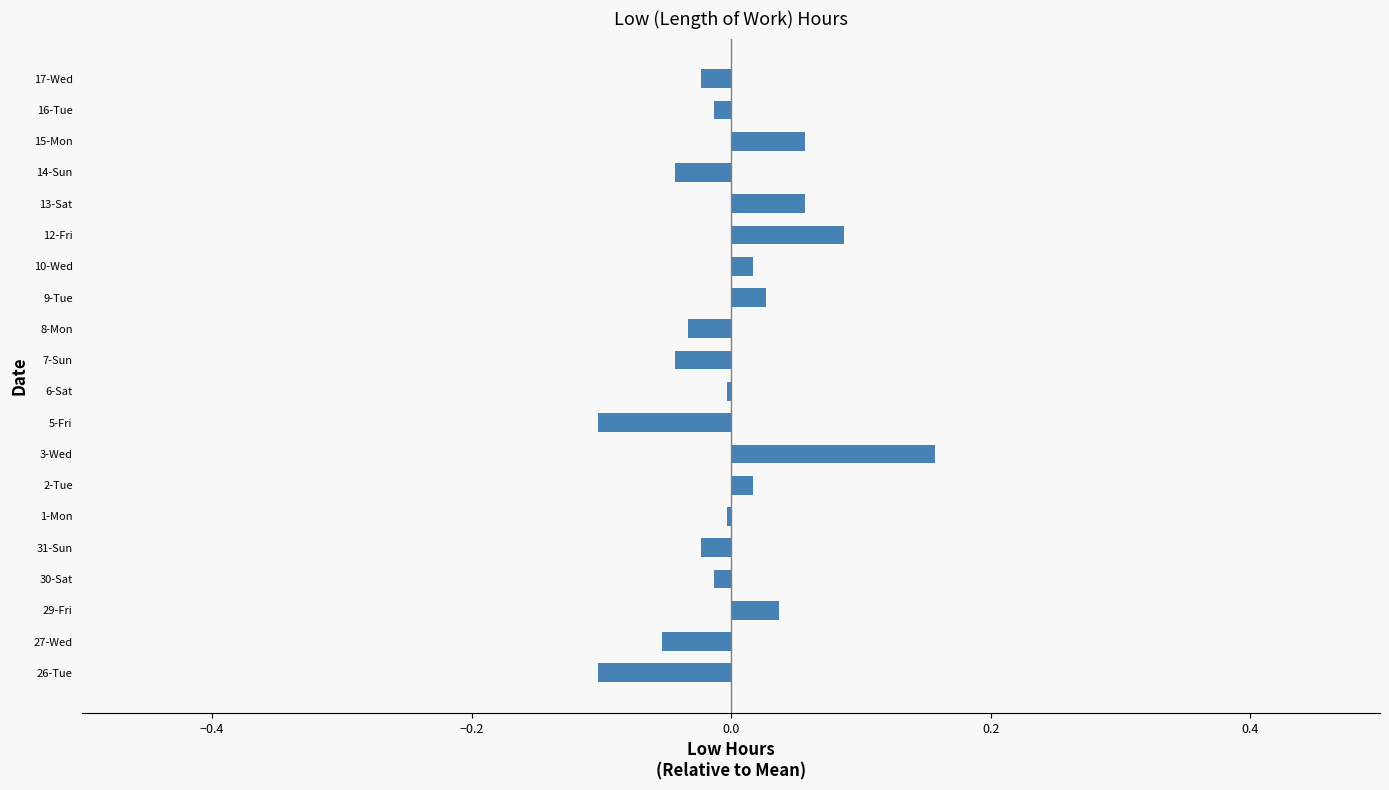

Which label corresponds to the largest value in the chart?

3-Wed